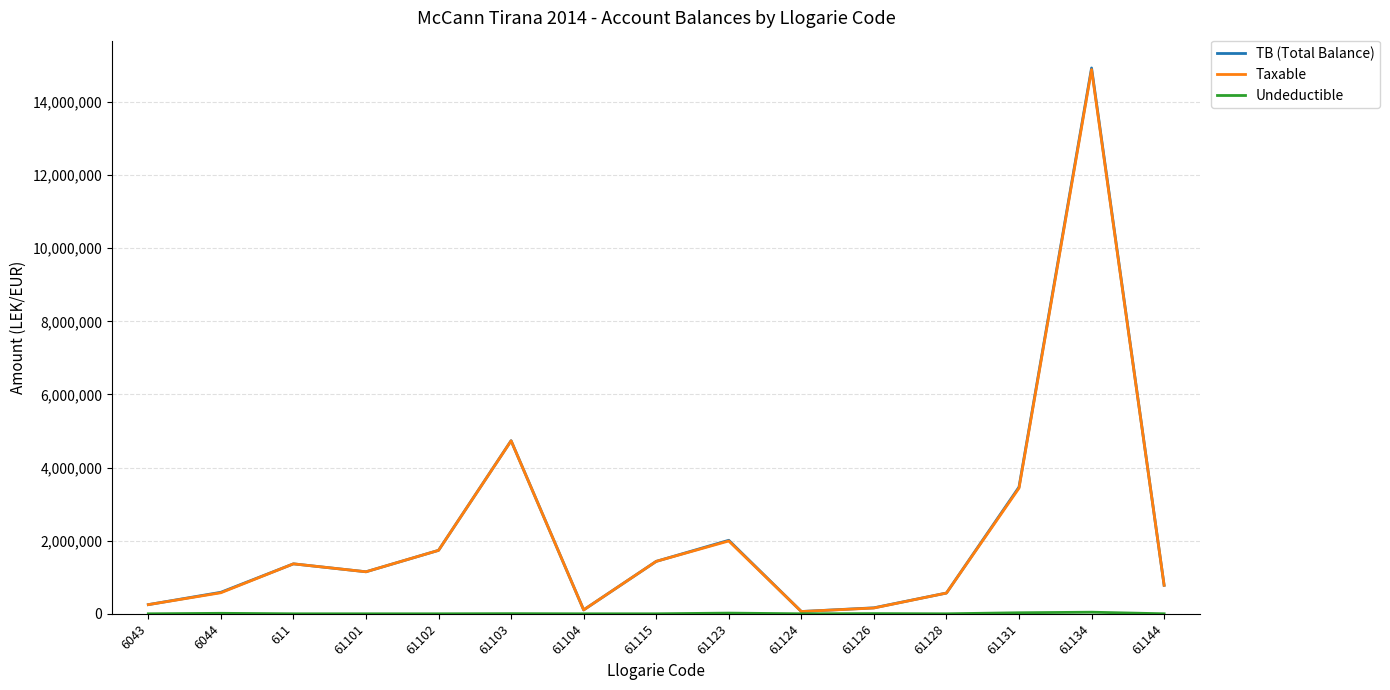

Where is TB (Total Balance) nearest to the value 7496485?

61103